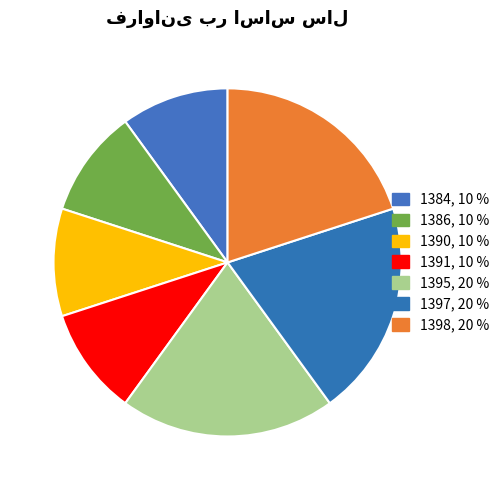

How many segments does this pie chart have?

7